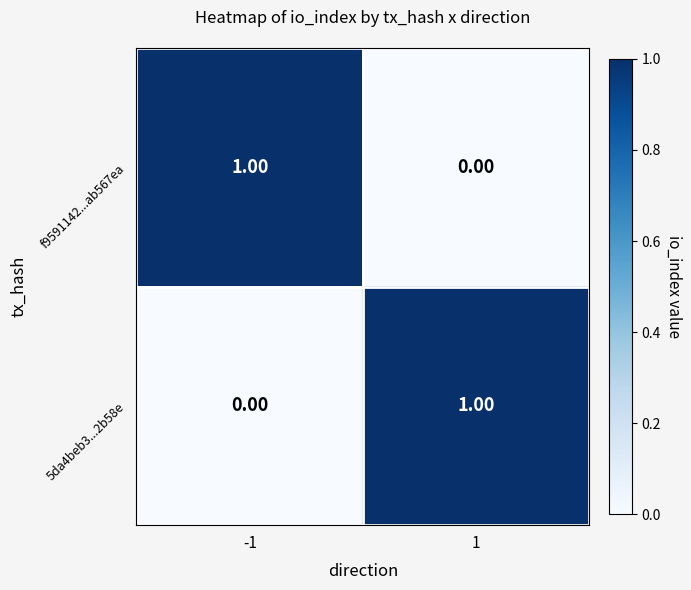

List the labels in order of 5da4beb3...2b58e value, largest first.

1, -1